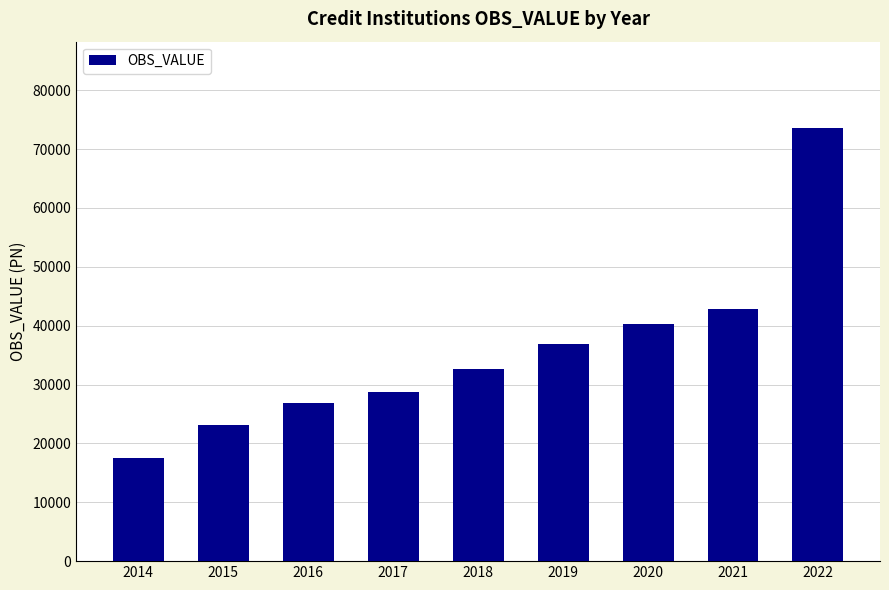

Reading right to left, list all the values displayed in this chart.

2022=73543	2021=42873	2020=40227	2019=36846	2018=32636	2017=28728	2016=26857	2015=23194	2014=17583